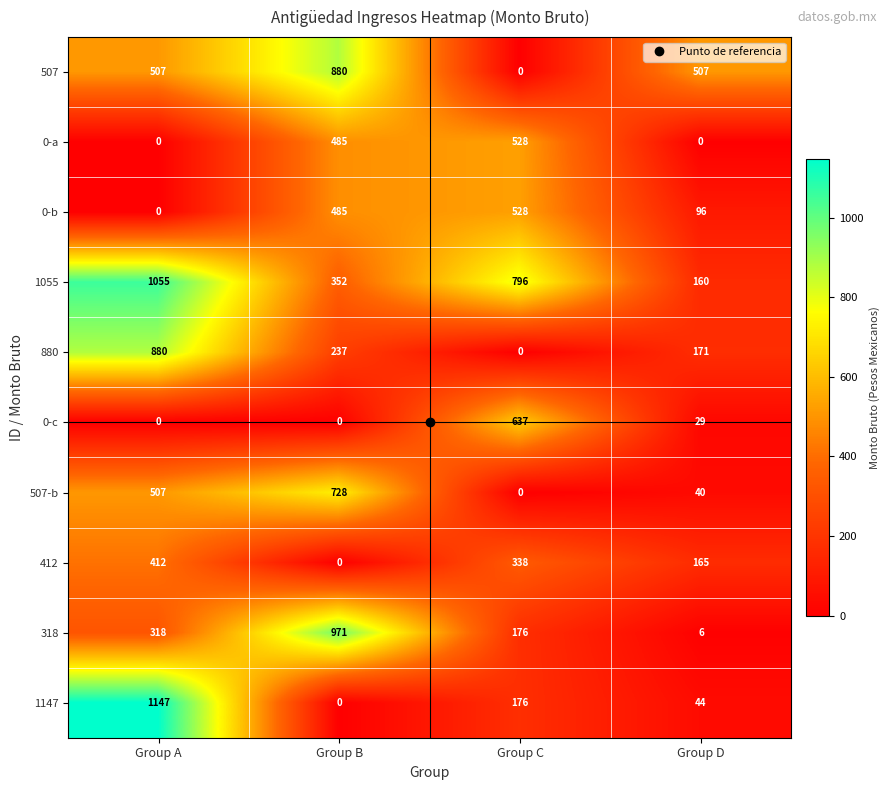

What is the difference between the maximum and minimum values in the 412 series?

412